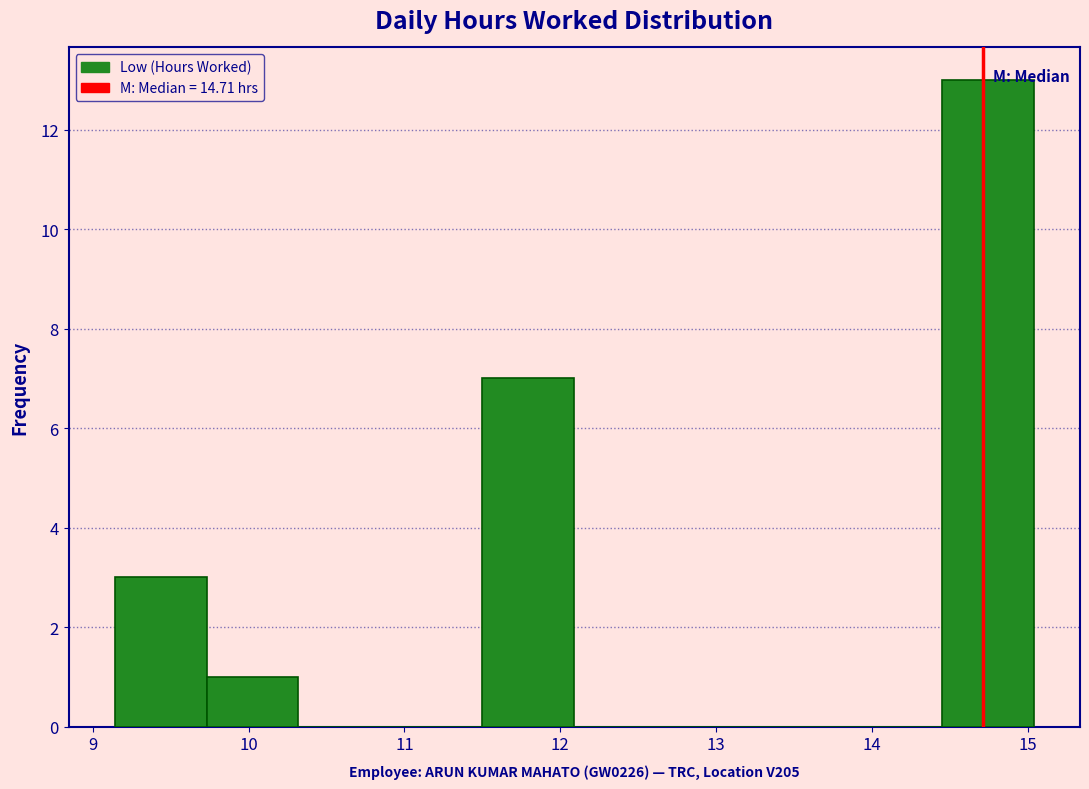

How tall is the bar that spans 9.73 to 10.32 on the x-axis? Neither the bar edges nor the heights are printed on the chart, so give them approximately, as read against the axes.

1